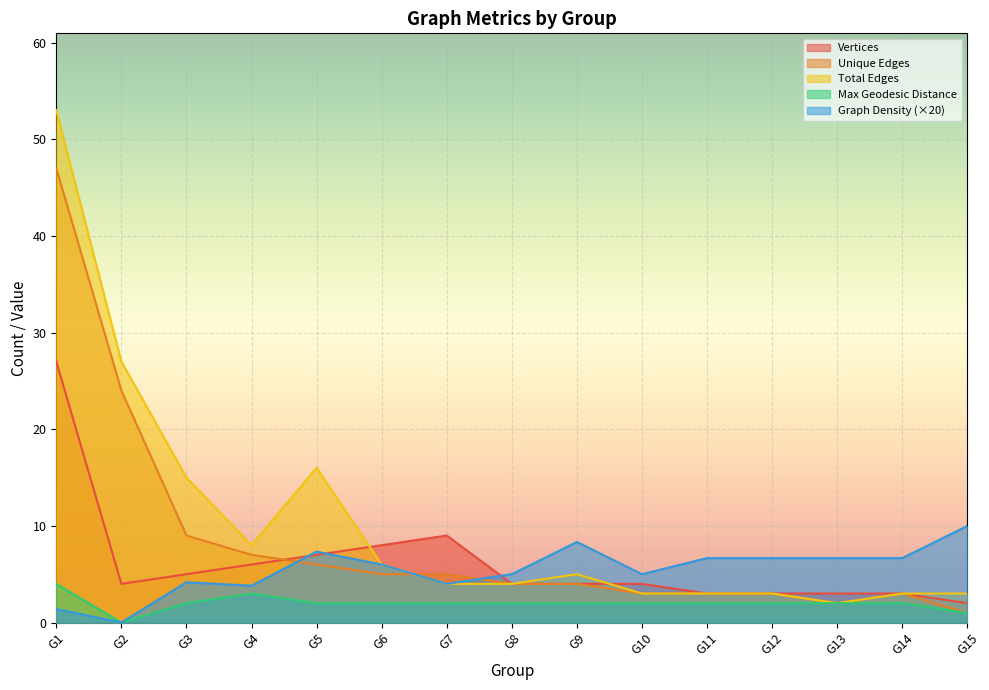

True or false: Unique Edges and Max Geodesic Distance cross at least once.

False